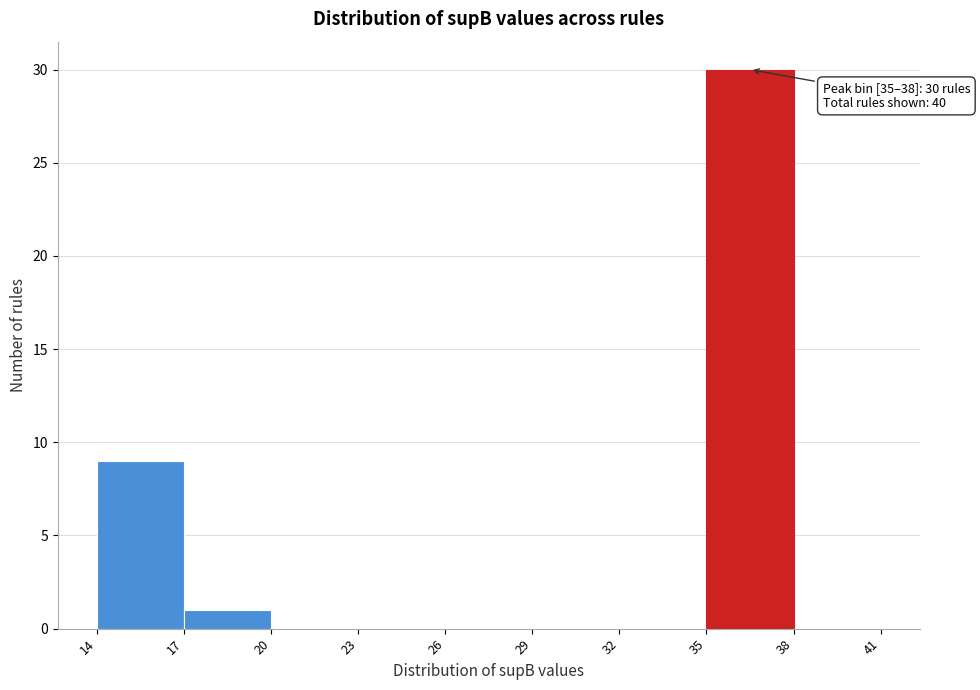

Over which range of the x-axis is the bar tallest?

35 to 38